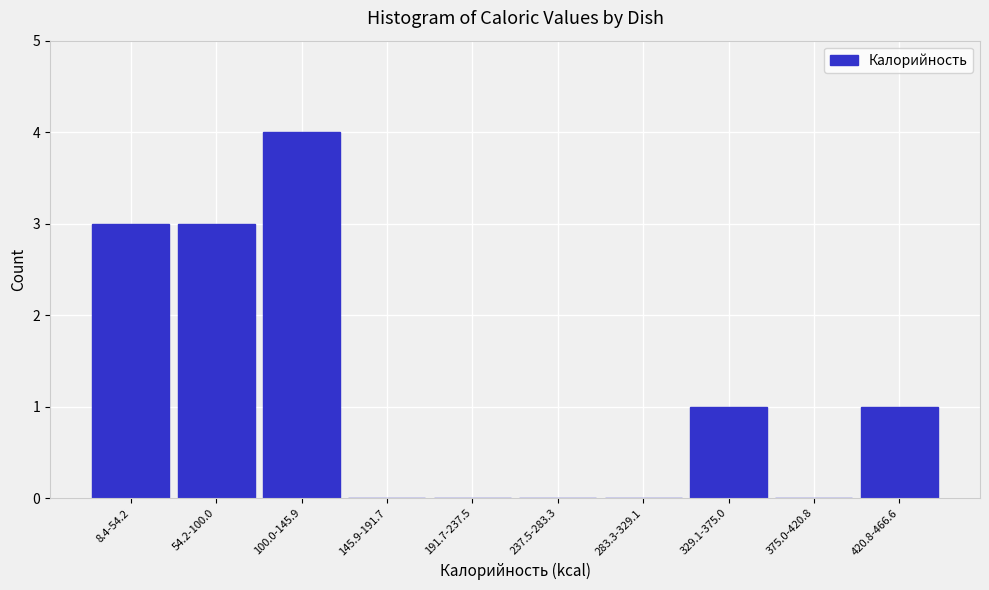

Reading right to left, extract all data points from this chart.

420.8-466.6=1	375.0-420.8=0	329.1-375.0=1	283.3-329.1=0	237.5-283.3=0	191.7-237.5=0	145.9-191.7=0	100.0-145.9=4	54.2-100.0=3	8.4-54.2=3